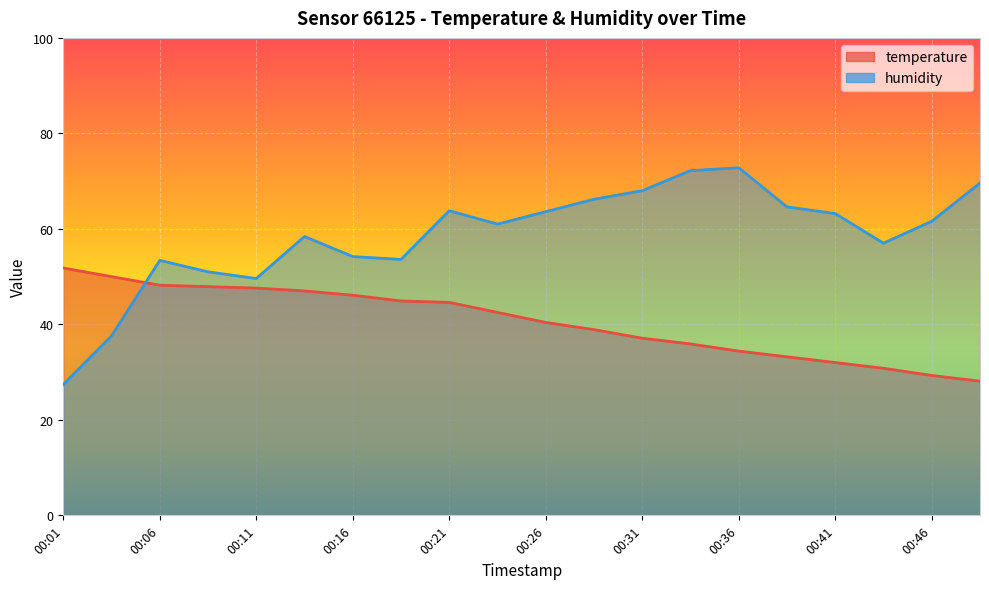

The value of humidity at 00:43 is 57.0. True or false?

True